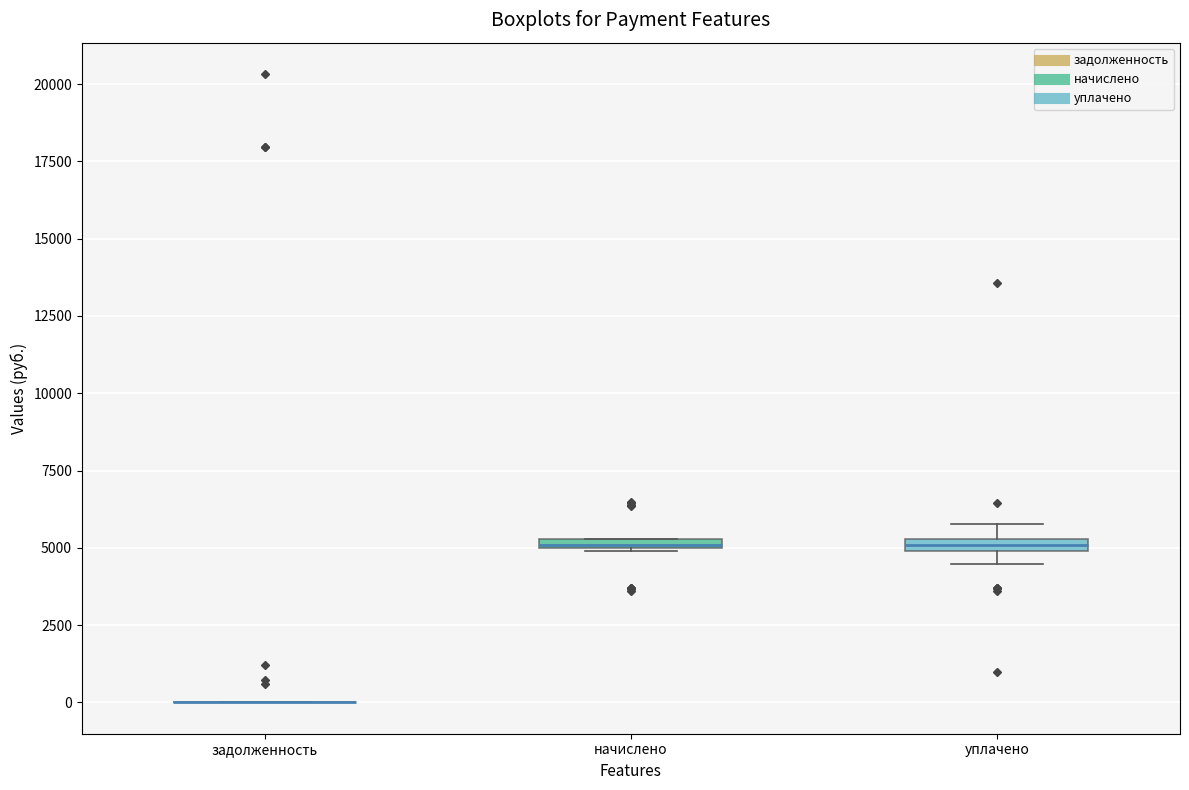

Where is the upper edge of the box for начислено on the y-axis? The values are not printed on the chart, so give them approximately, as read against the axis.

5500